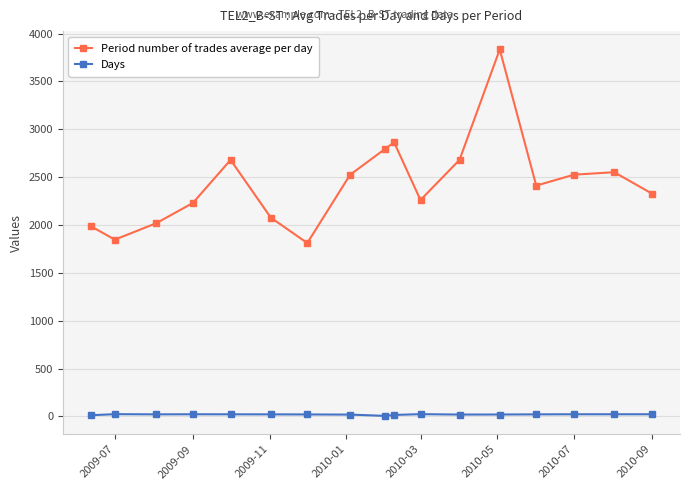

At how many categories does at least one series exceed 1080?

17